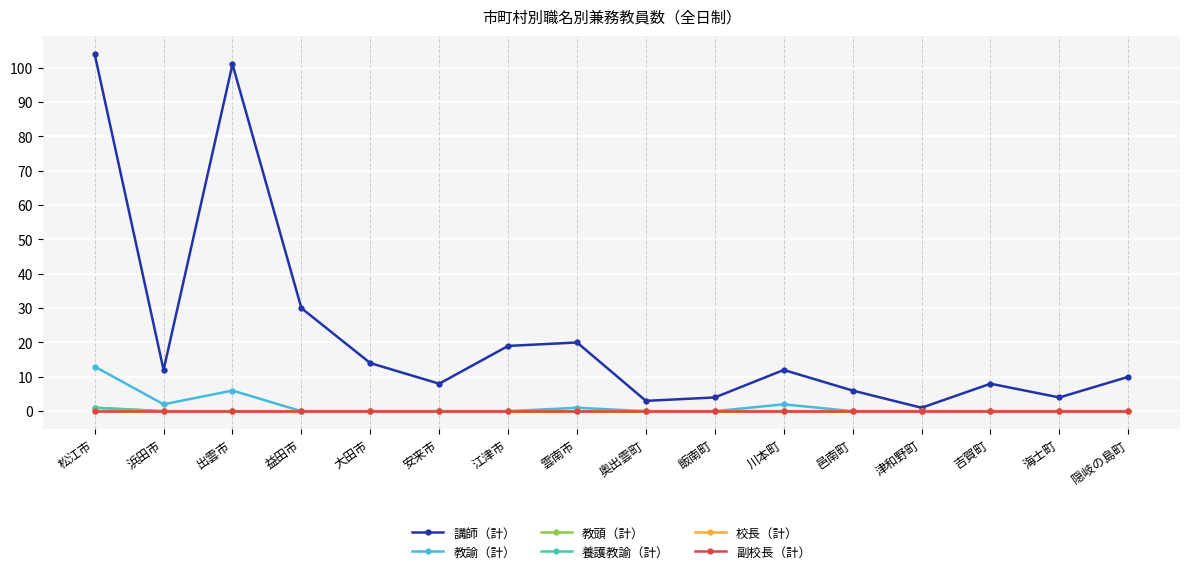

How many lines are shown in the chart?

6